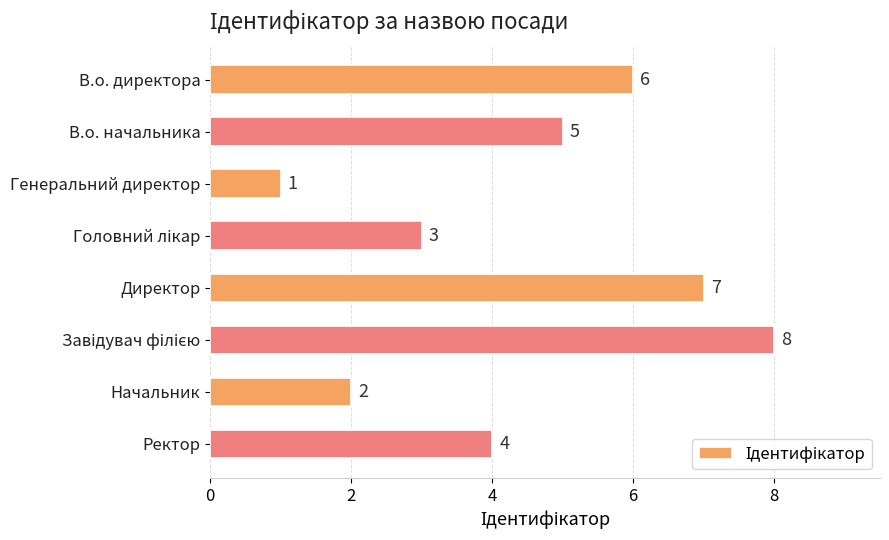

Approximately how many times larger is the value at Генеральний директор compared to Начальник?

0.5